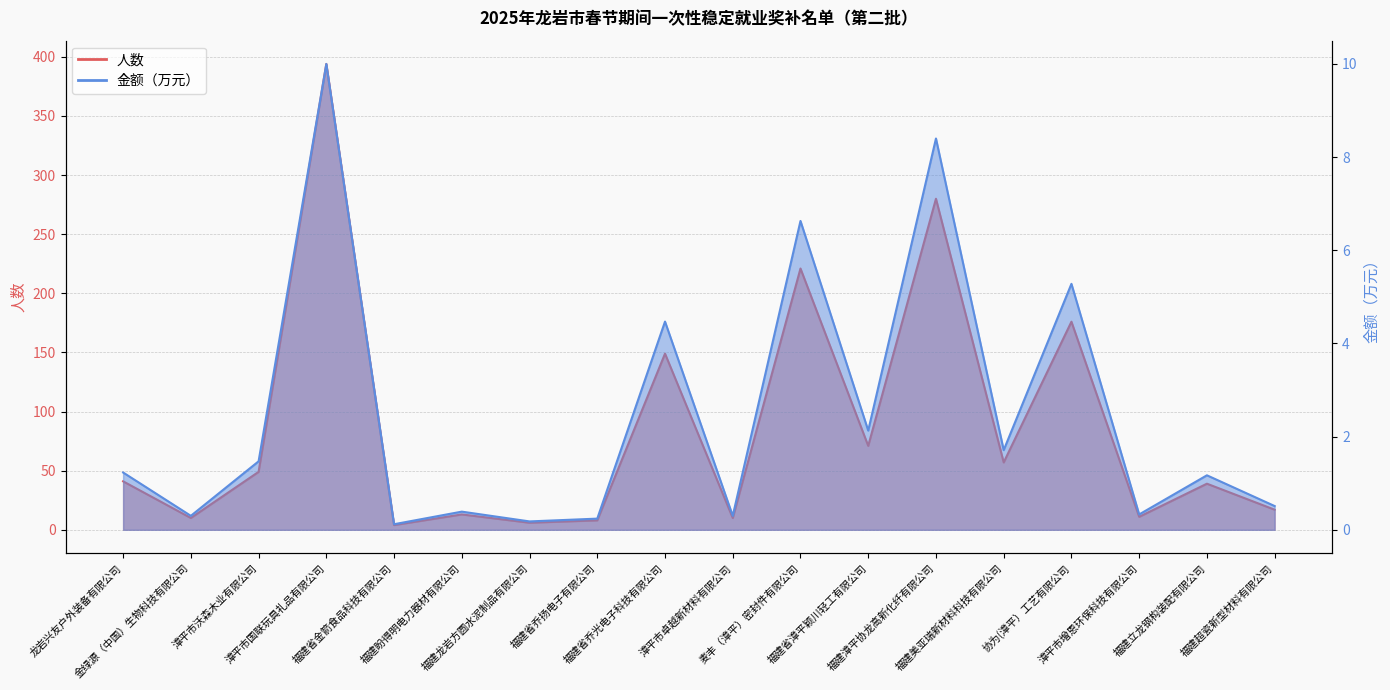

Rank the series at 福建立龙钢构装配有限公司 from lowest to highest value.

金额（万元）, 人数